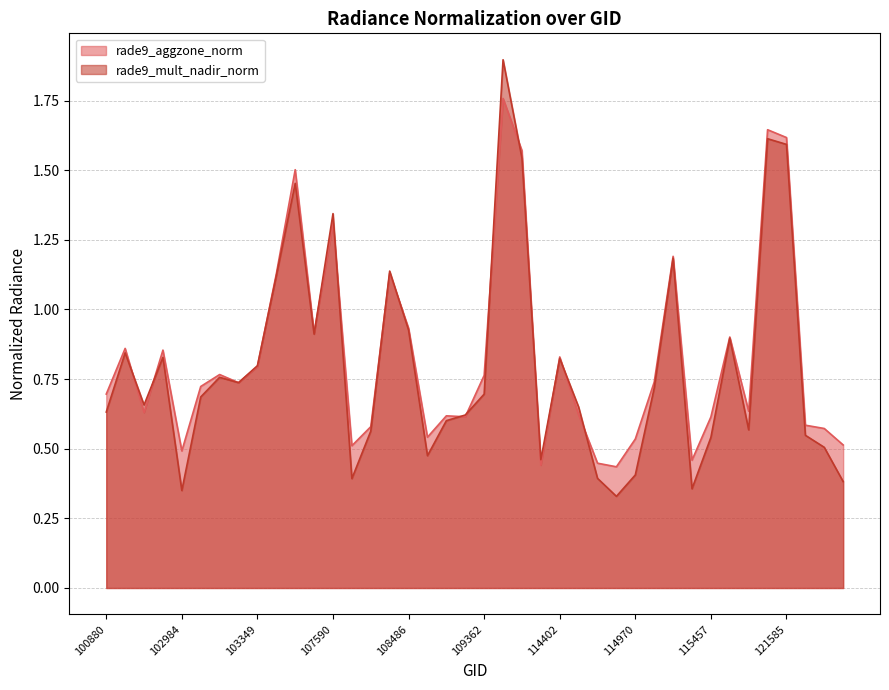

Is it true that rade9_aggzone_norm equals 0.2 at 115448?

False